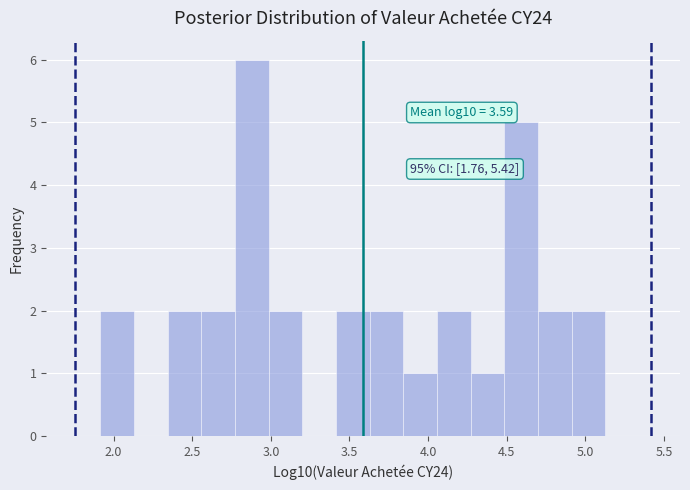

Over which range of the x-axis is the bar tallest?

2.75 to 3.00